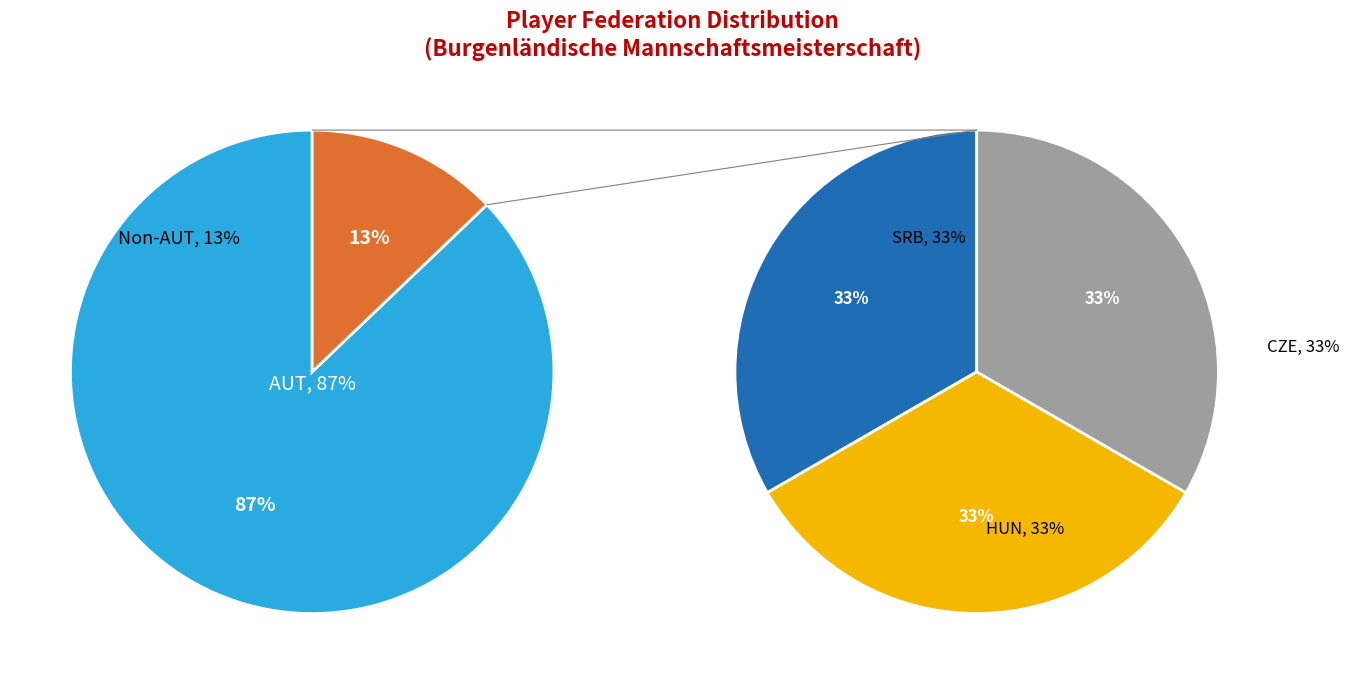

What percentage is NOT represented by AUT?

12.9%